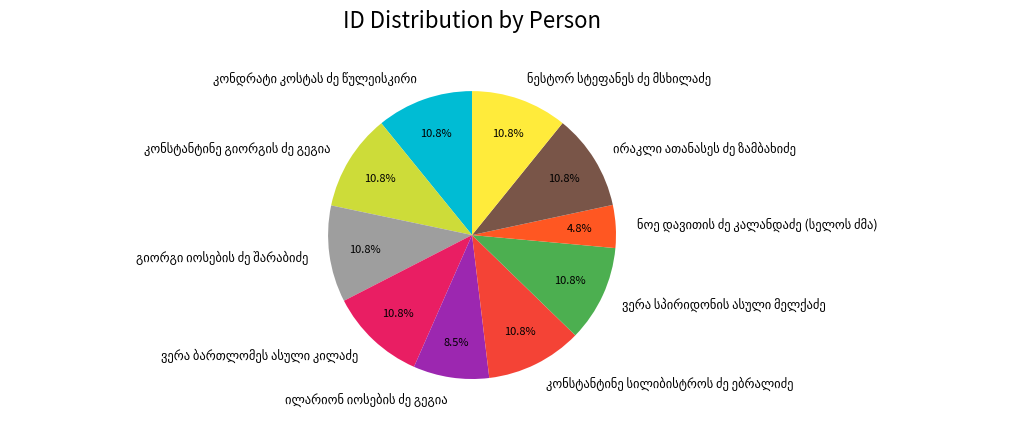

Is there a majority slice in this chart?

No